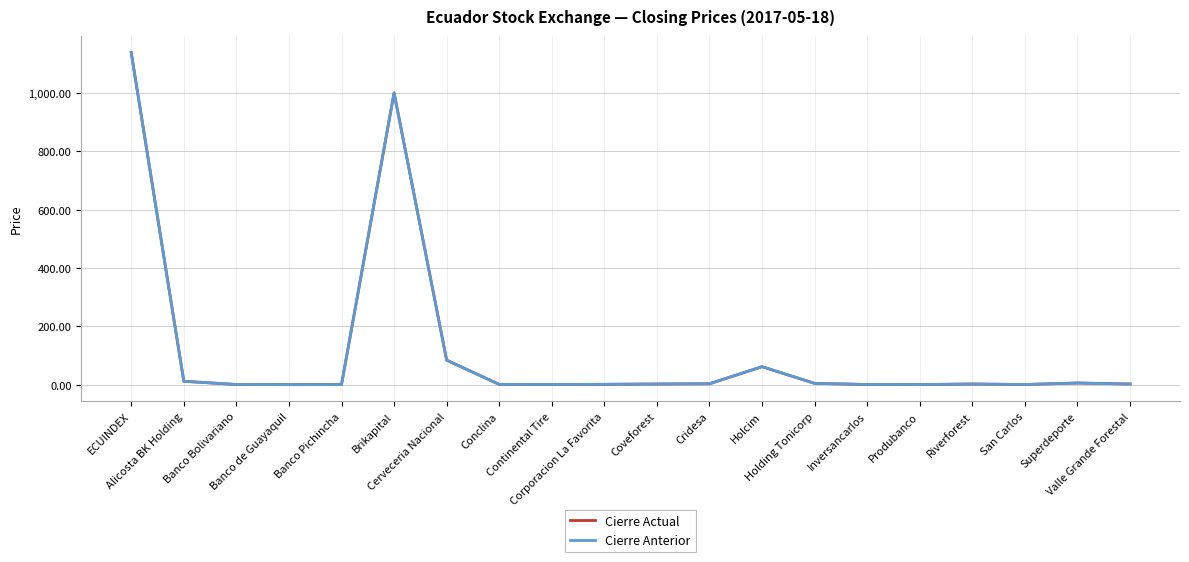

What is the maximum value shown in the chart?

1137.6